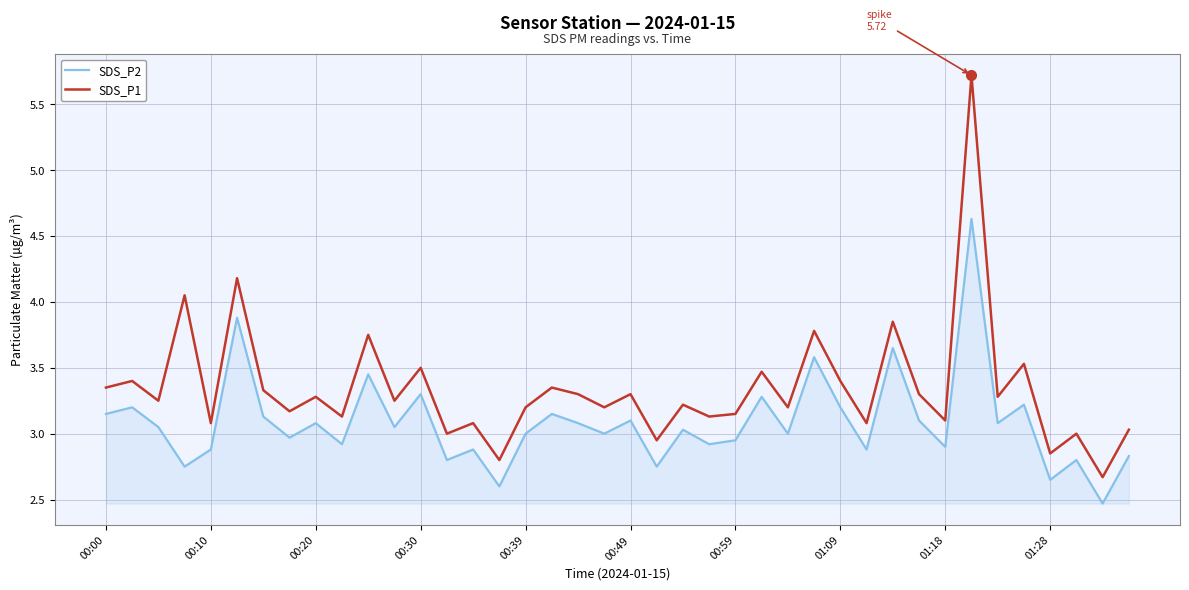

What are all the series names shown in the legend?

SDS_P2, SDS_P1